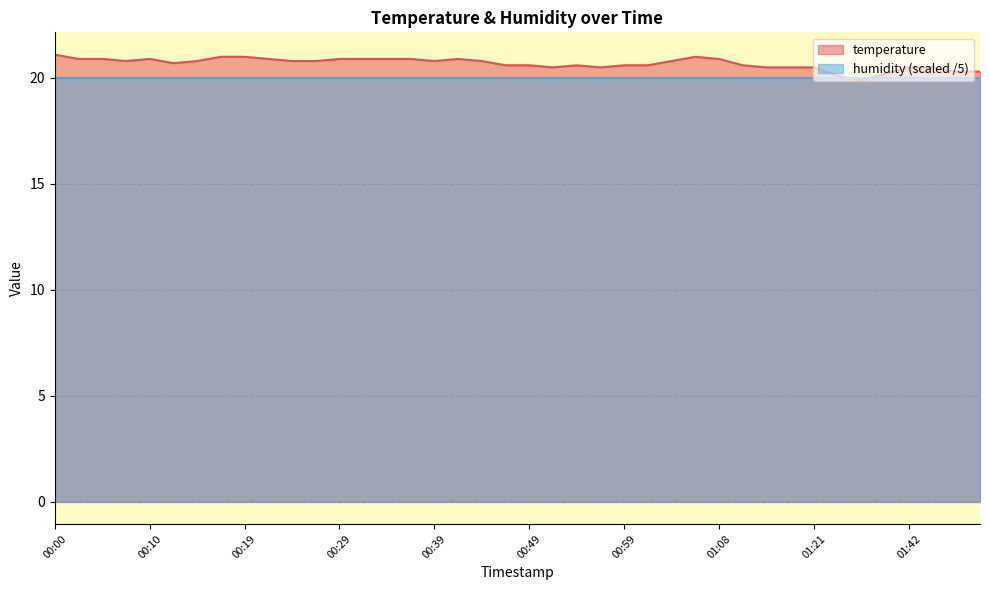

How many lines are shown in the chart?

2